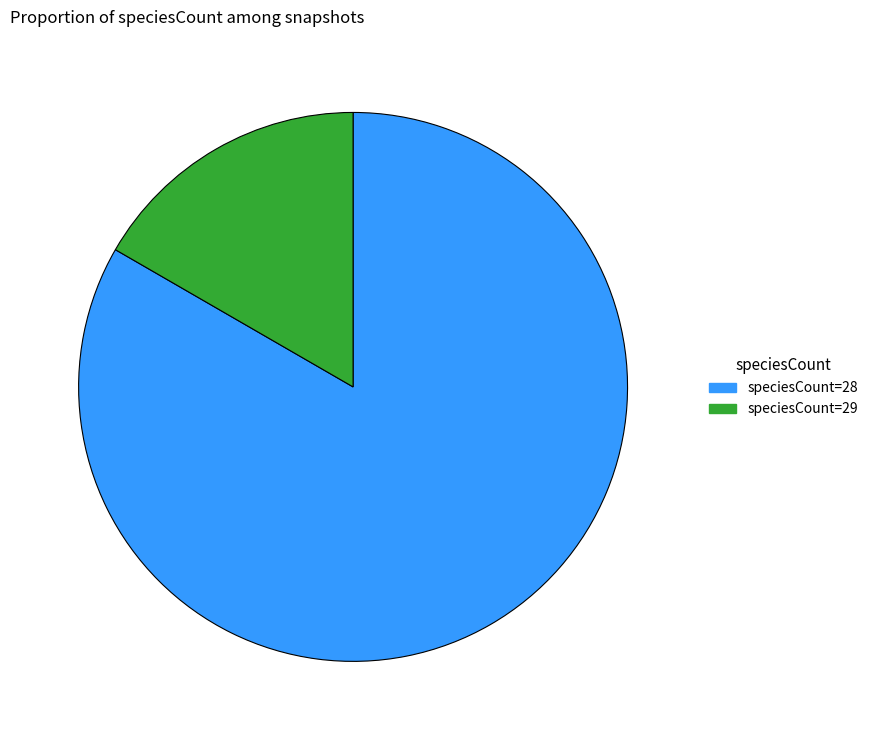

Is there a majority slice in this chart?

Yes